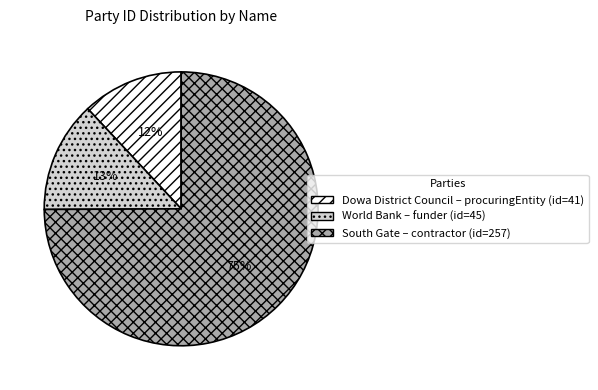

Which has a higher value, South Gate or World Bank?

South Gate